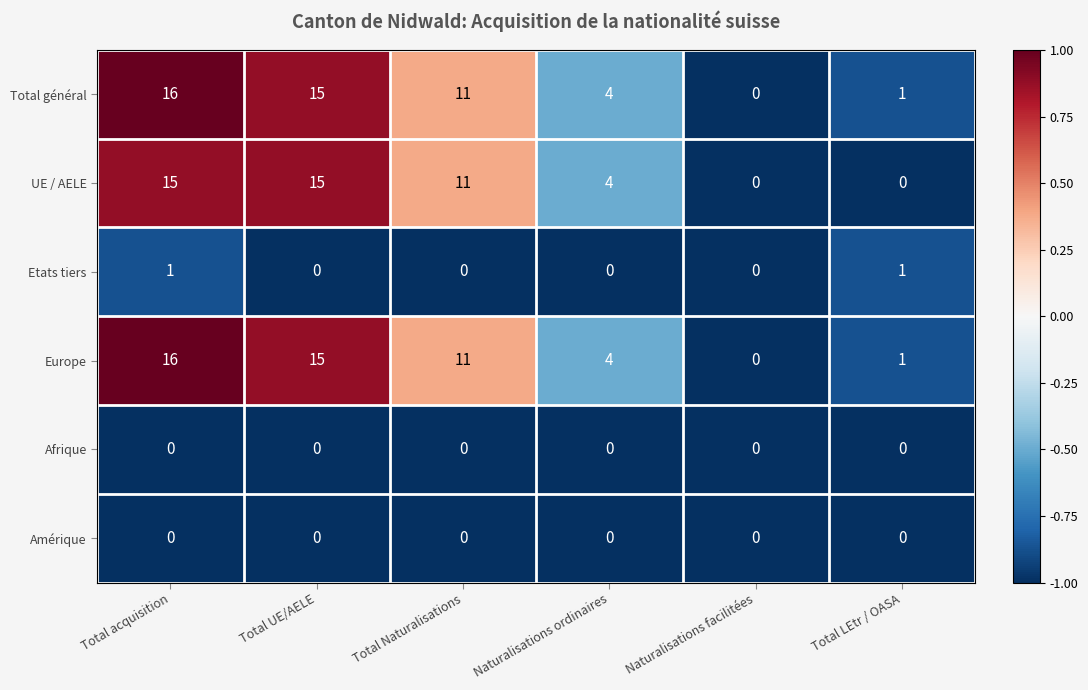

Count the Etats tiers values in the range 0 to 1.

6